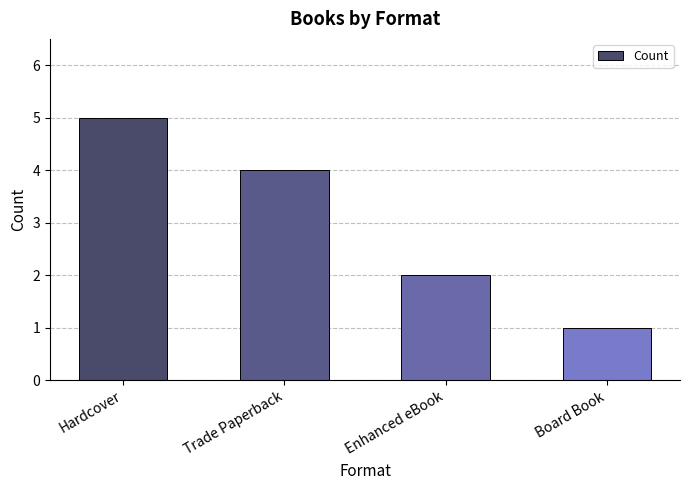

True or false: the data shows 2 at Board Book.

False